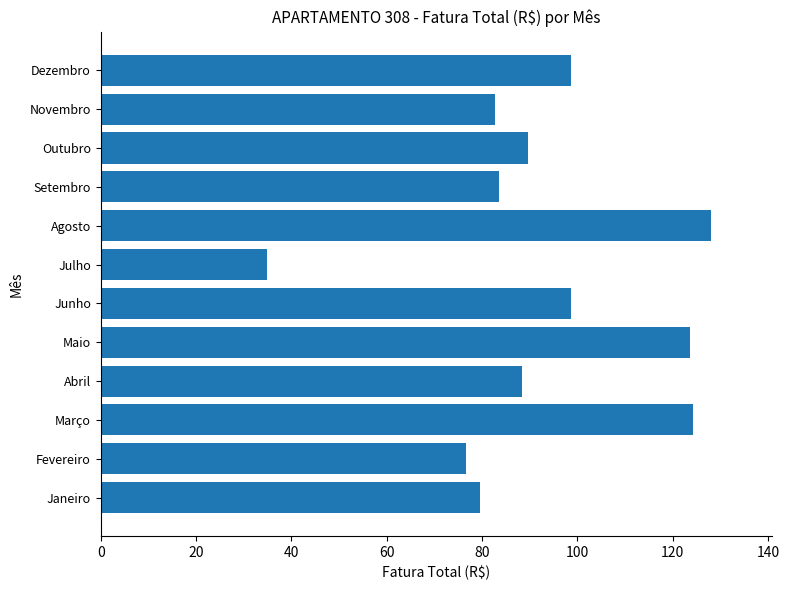

Reading bottom to top, list all the values displayed in this chart.

Janeiro=79.7	Fevereiro=76.6	Março=124.3	Abril=88.4	Maio=123.7	Junho=98.7	Julho=34.9	Agosto=128.1	Setembro=83.5	Outubro=89.7	Novembro=82.7	Dezembro=98.7